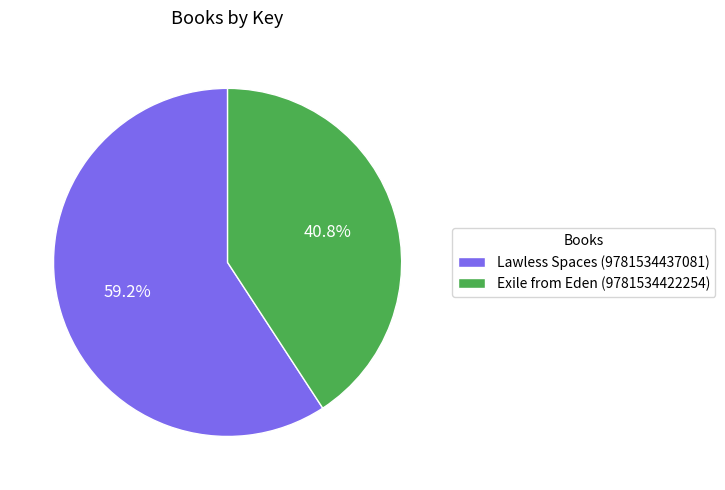

Rank the categories by value from highest to lowest.

Lawless Spaces (9781534437081), Exile from Eden (9781534422254)